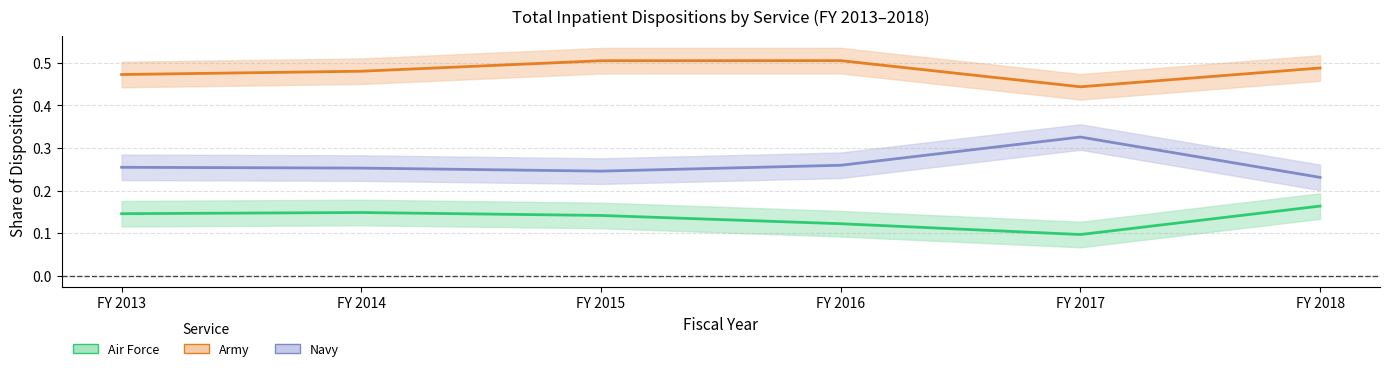

The value of Navy at FY 2018 is 0.3. True or false?

False